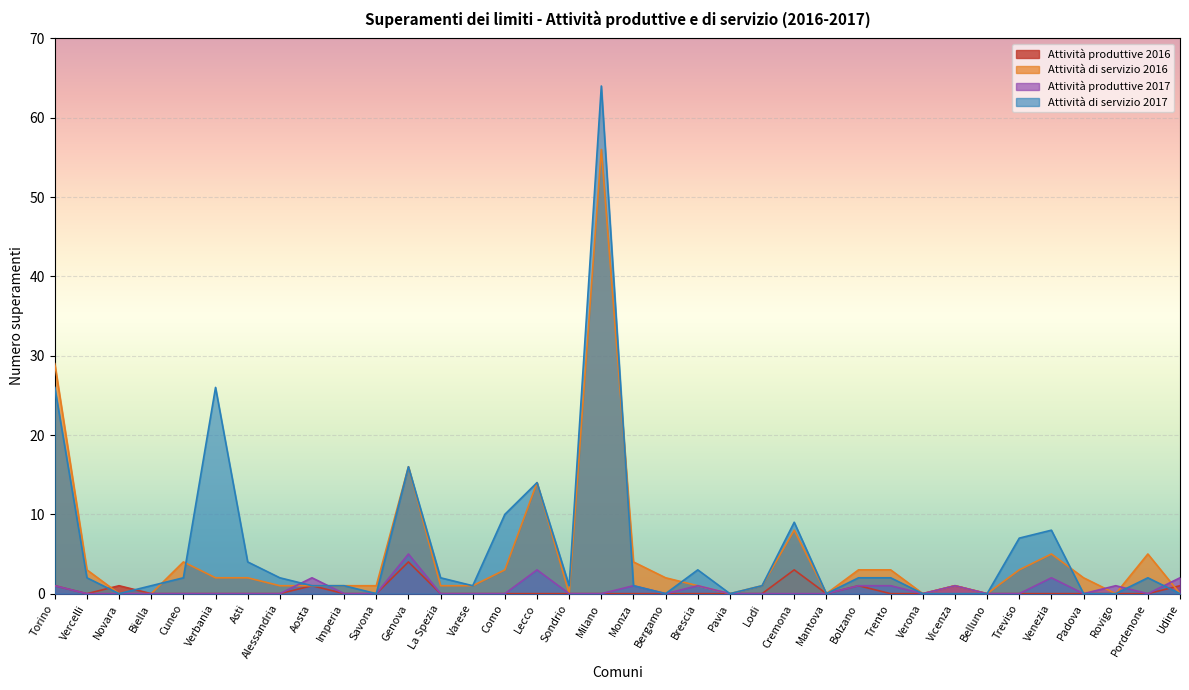

Which has a higher value, Pavia or Milano?

Pavia